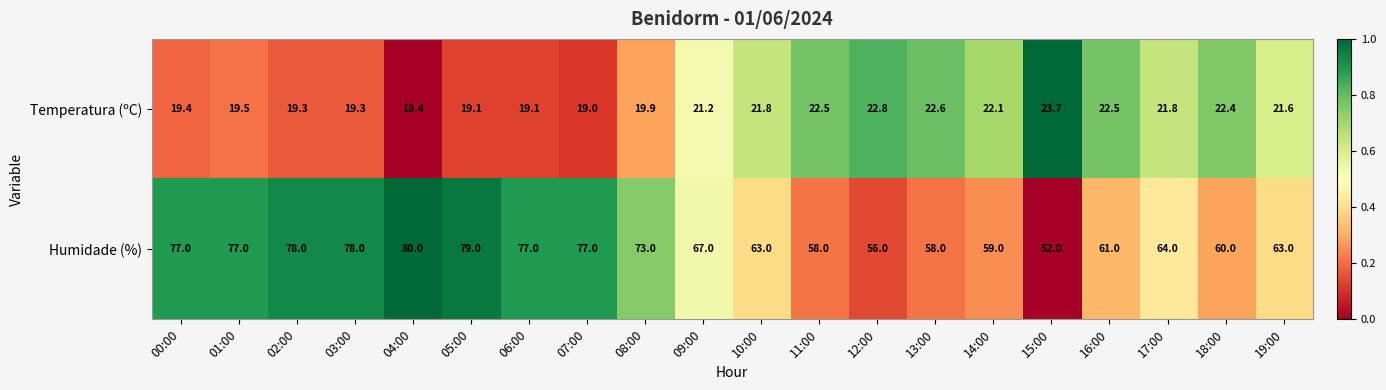

Is the value of Temperatura (ºC) at 07:00 greater than the value of Humidade (%) at 07:00?

No